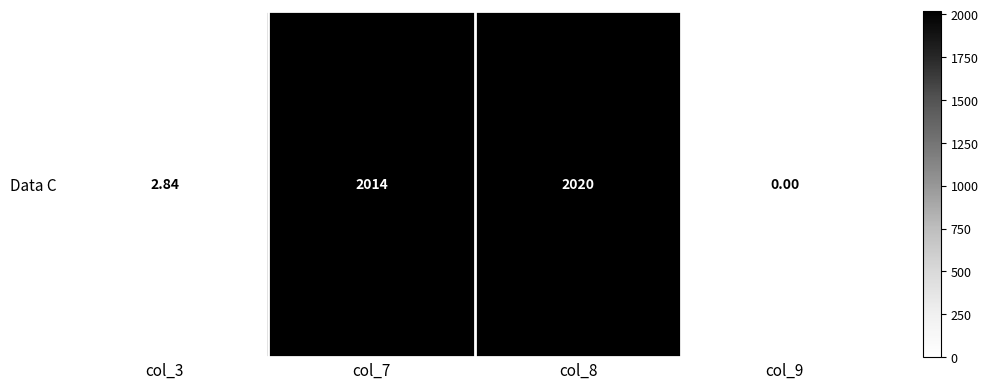

Which has a higher value, col_8 or col_7?

col_8